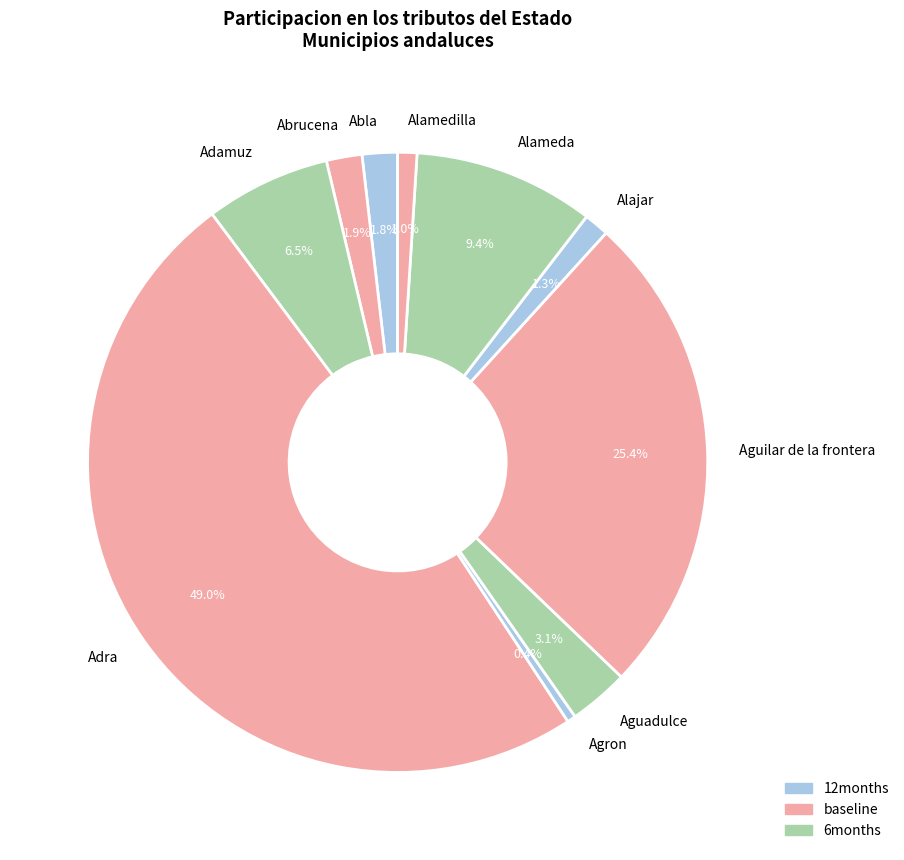

Which category has the biggest portion of the pie?

Adra